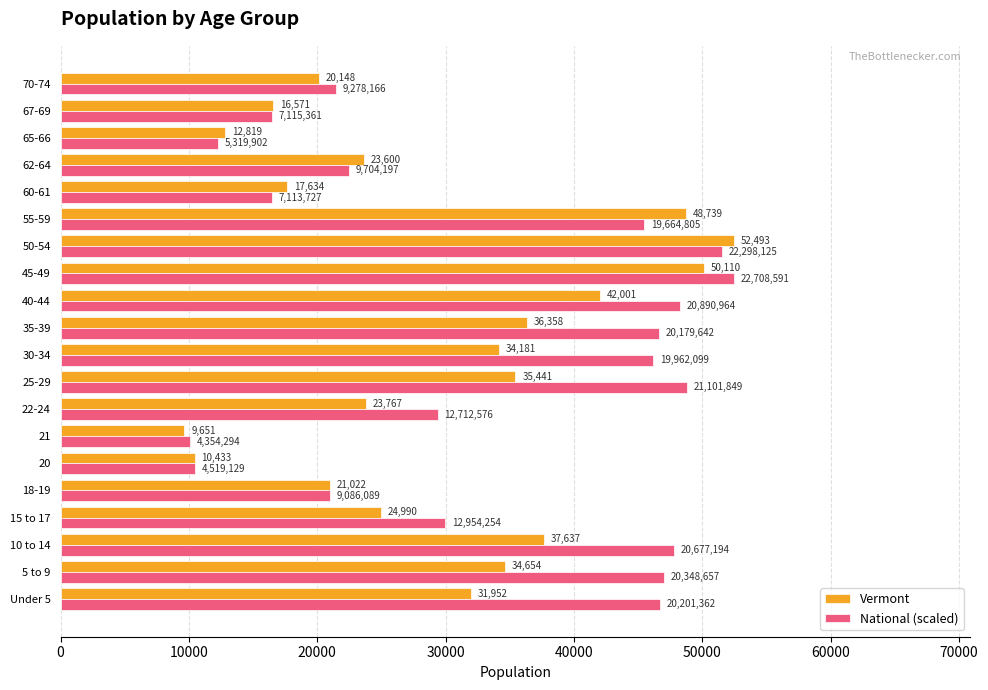

The National (scaled) series shows 10065.4 at 21. True or false?

True